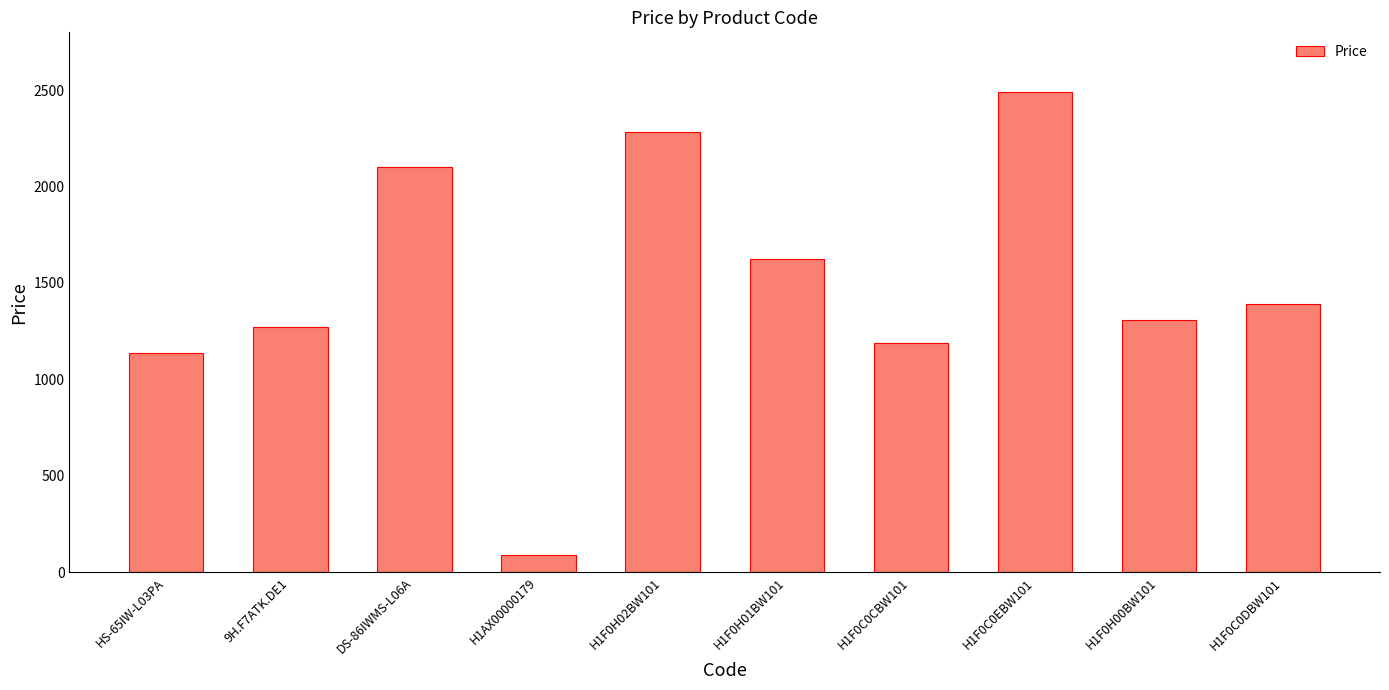

The value at H1F0H00BW101 is 2219.0. True or false?

False